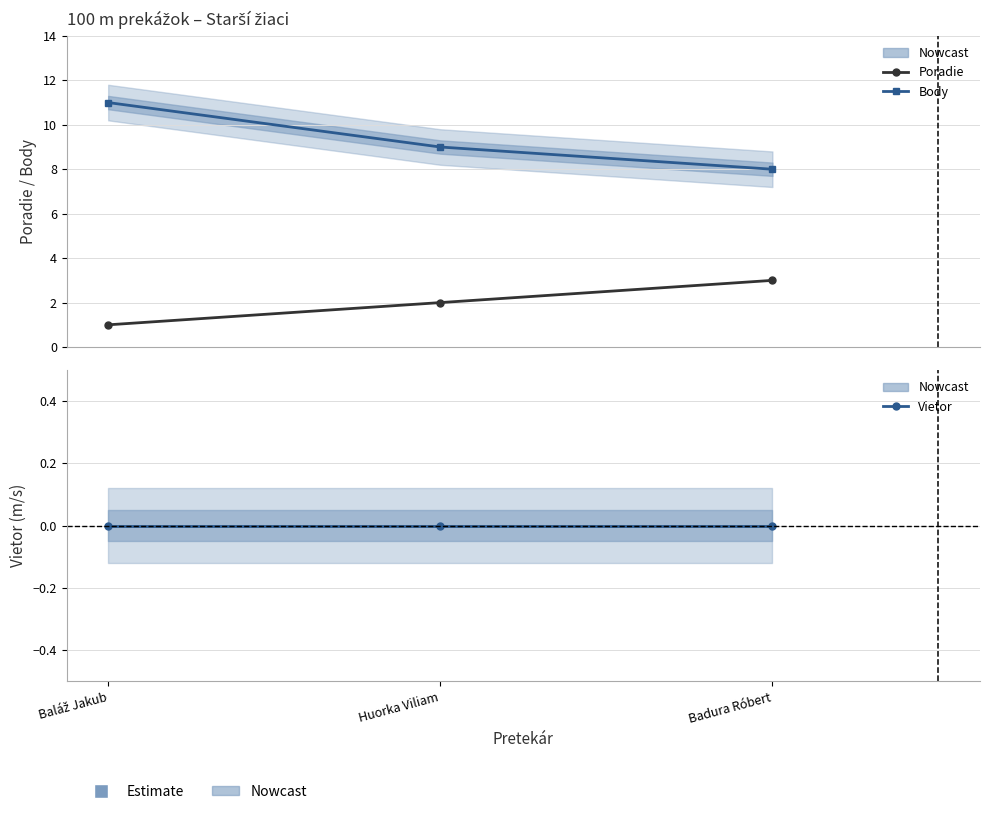

Does the chart have visible grid lines?

Yes